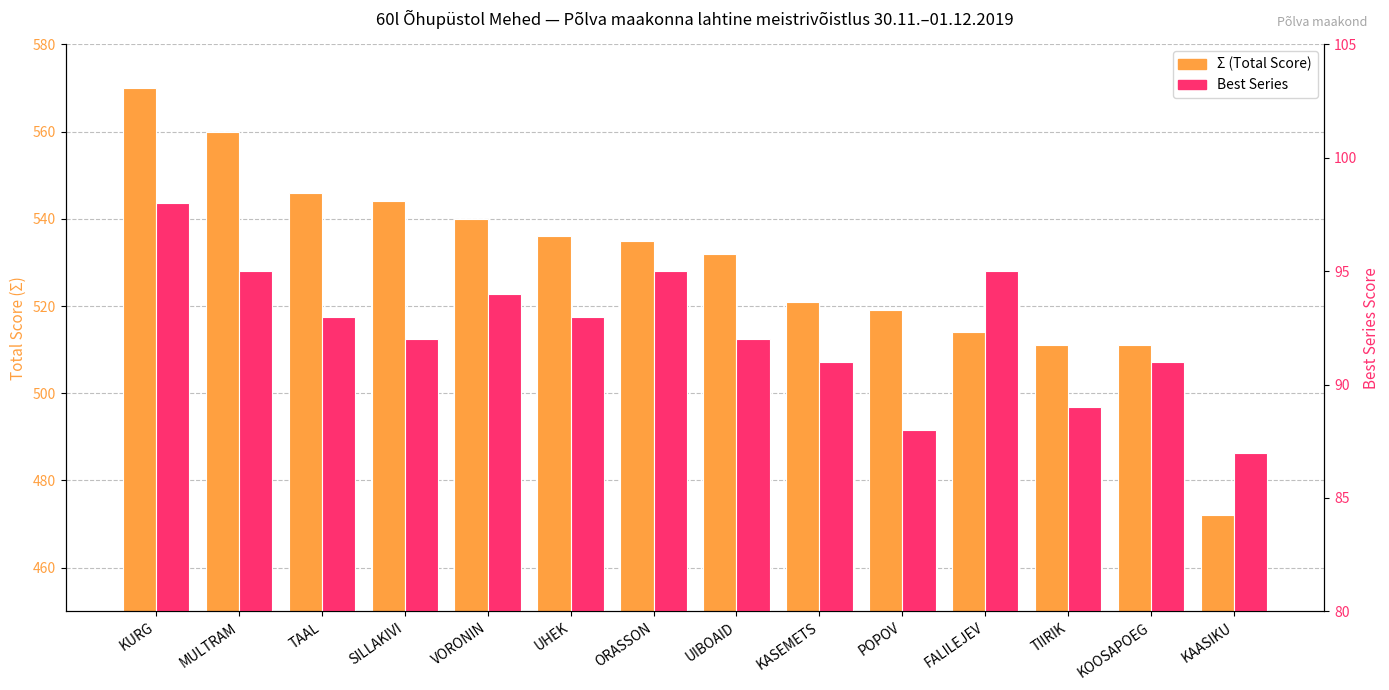

List the series in order of their peak value, lowest first.

Best Series, Σ (Total Score)